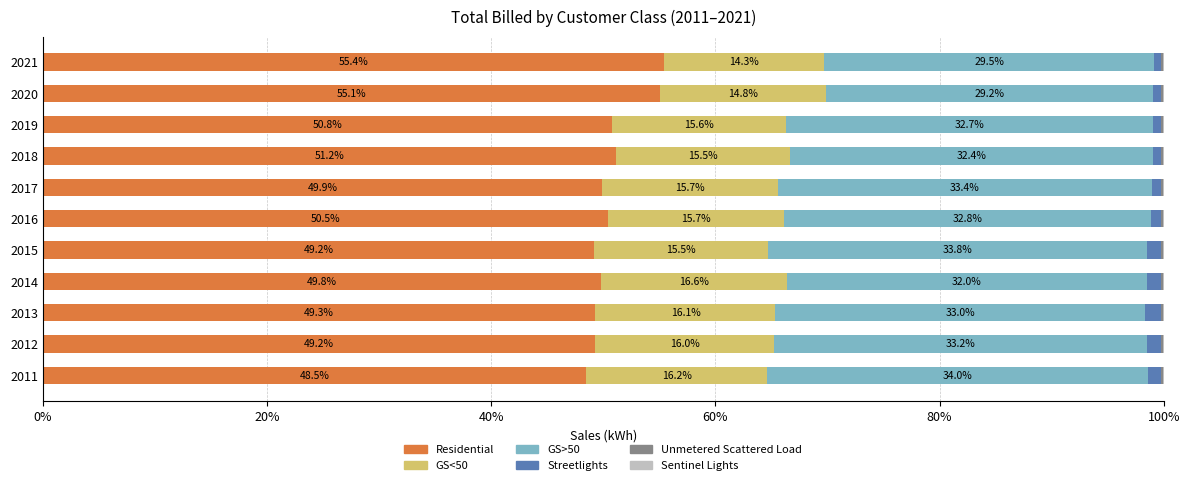

What is the total value across all series at 2020?

100.0